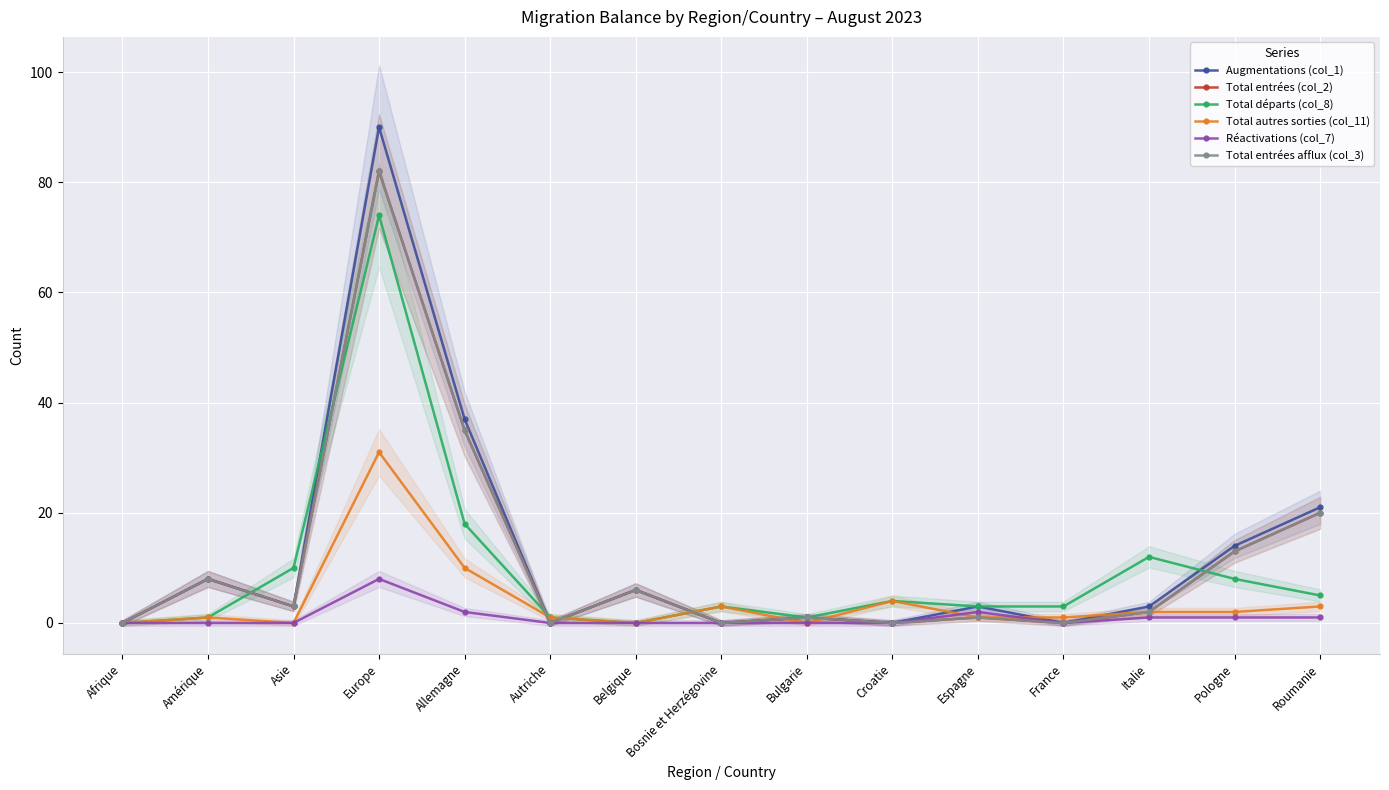

How many interior local valleys does the Total entrées afflux (col_3) series have?

5